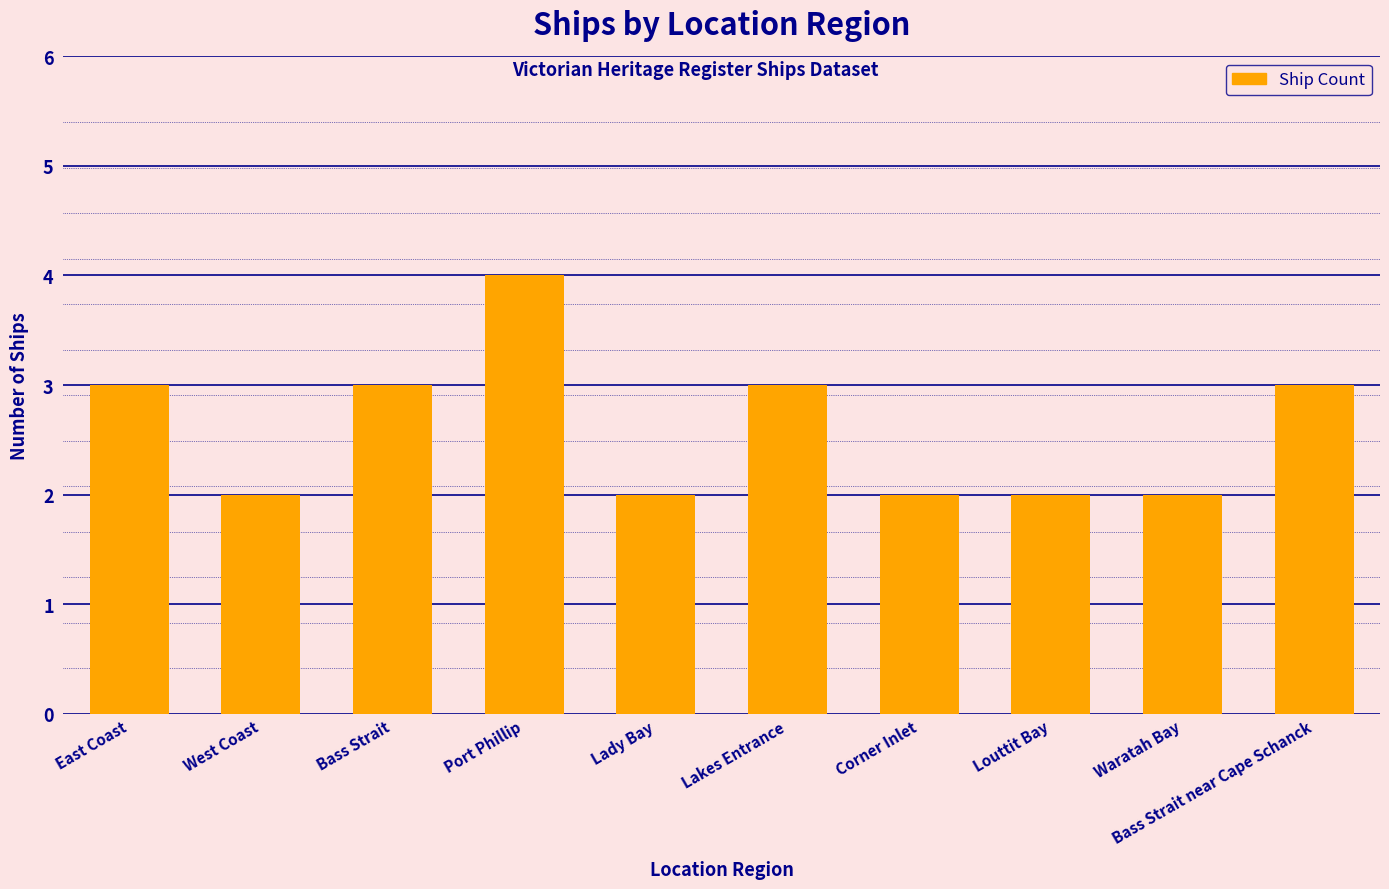

The chart shows a value of 3 at Lady Bay. True or false?

False